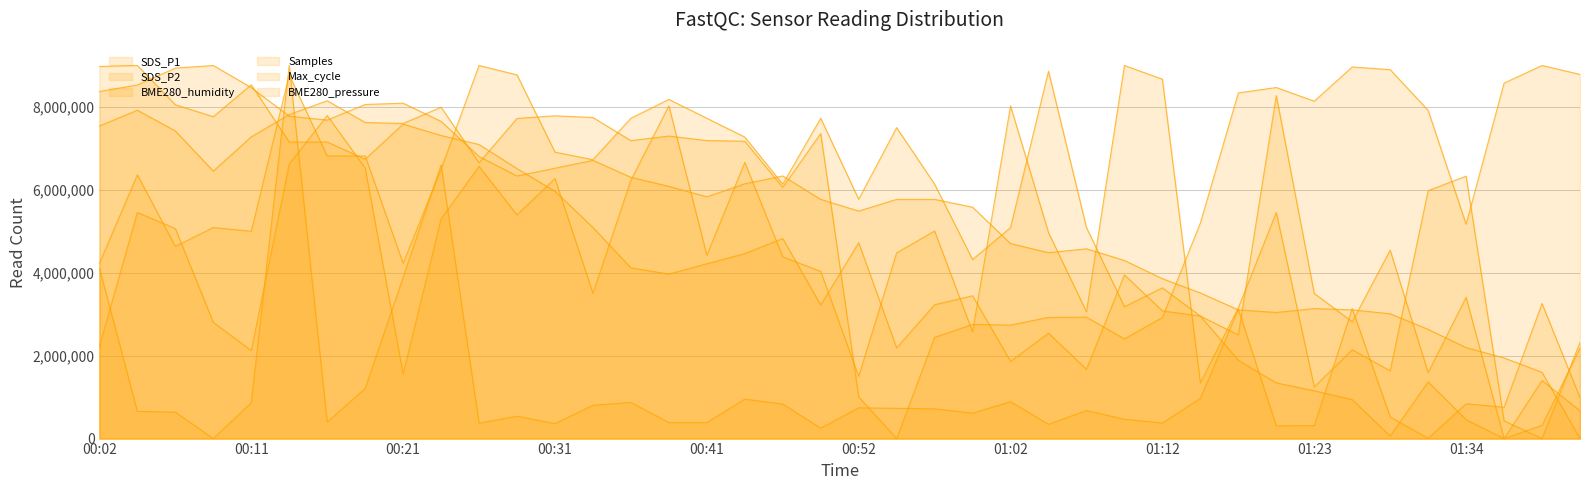

Is the value of Max_cycle at 00:26 greater than the value of BME280_pressure at 00:29?

Yes